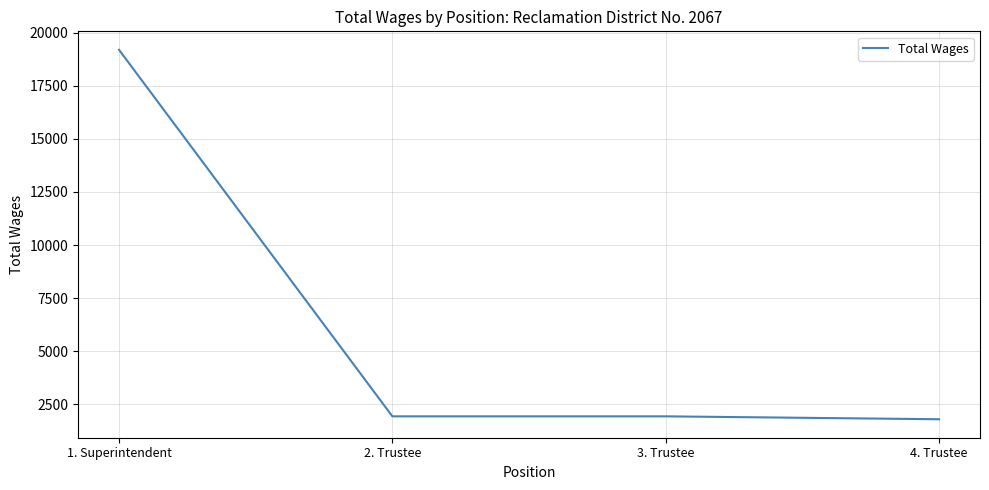

At which label does the data first exceed 1925?

1. Superintendent